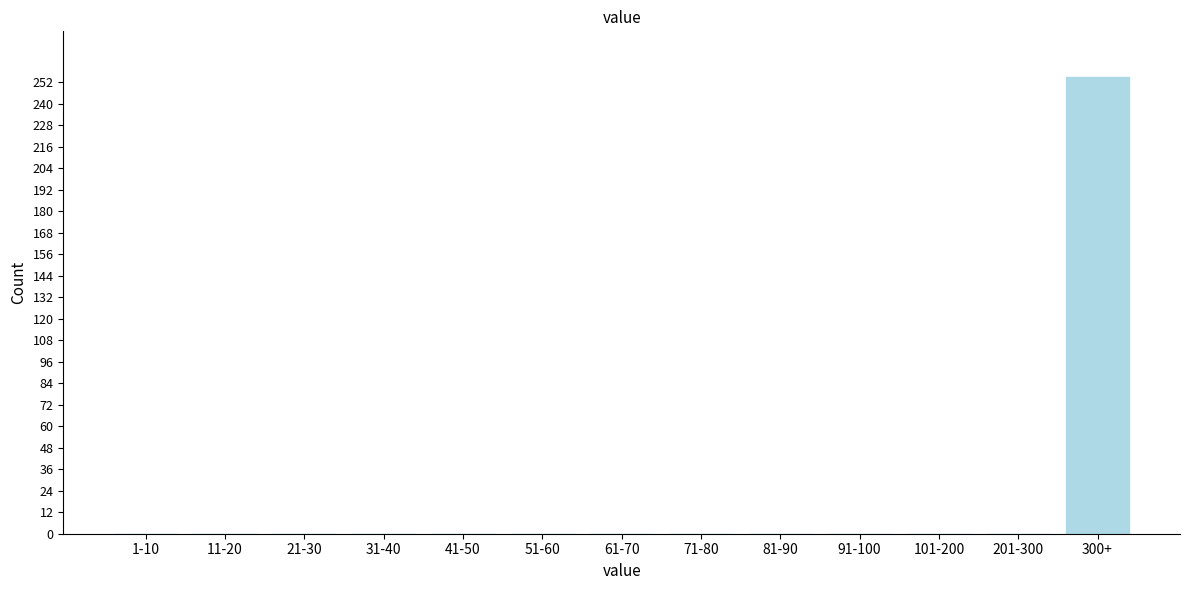

Reading left to right, transcribe all the data shown in this chart.

1-10=0	11-20=0	21-30=0	31-40=0	41-50=0	51-60=0	61-70=0	71-80=0	81-90=0	91-100=0	101-200=0	201-300=0	300+=255